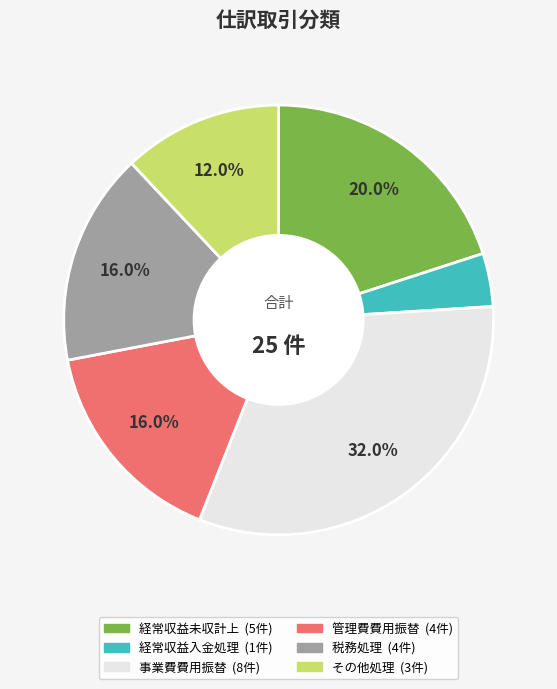

The 事業費費用振替 slice represents 32% of the pie. True or false?

True